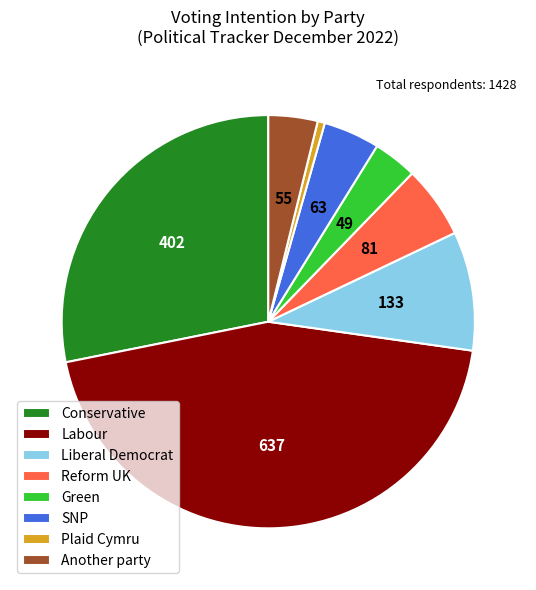

The Liberal Democrat slice represents 21% of the pie. True or false?

False